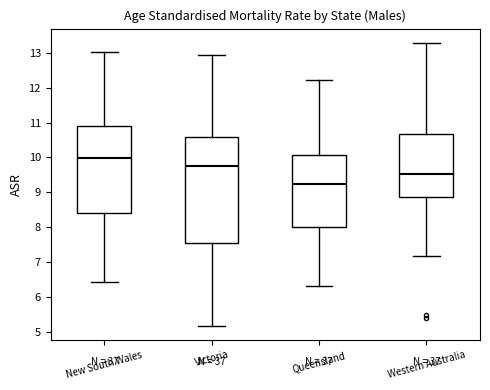

Reading left to right, read every box against the y-axis: the position of its median line, the range the box covers, and the ends of its whiskers. The values are not printed on the chart, so give them approximately, as read against the axis.

New South Wales: median 10.0, box 8.4 to 10.9, whiskers 6.4 to 13.0
Victoria: median 9.8, box 7.5 to 10.6, whiskers 5.2 to 12.9
Queensland: median 9.2, box 8.0 to 10.1, whiskers 6.3 to 12.2
Western Australia: median 9.5, box 8.9 to 10.7, whiskers 7.2 to 13.3